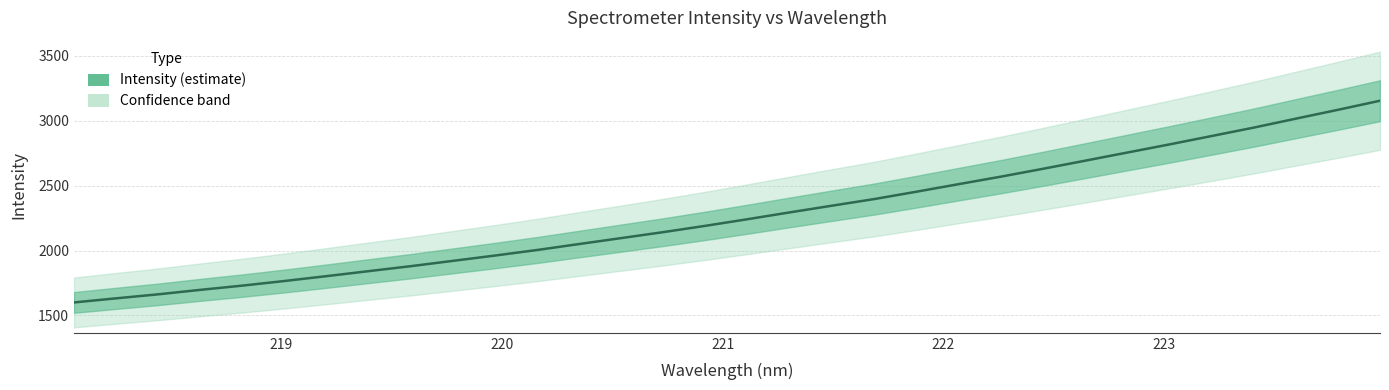

What is the average value?

2274.3